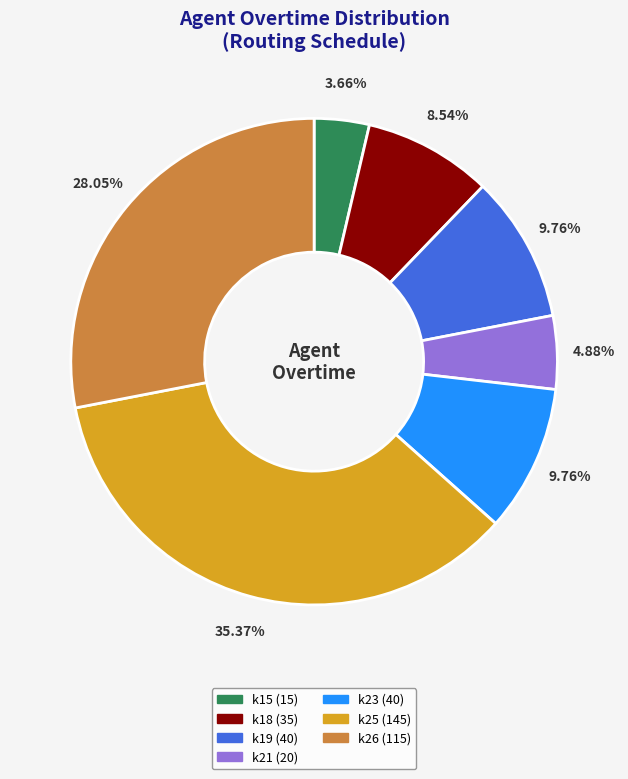

Does any single category account for the majority?

No